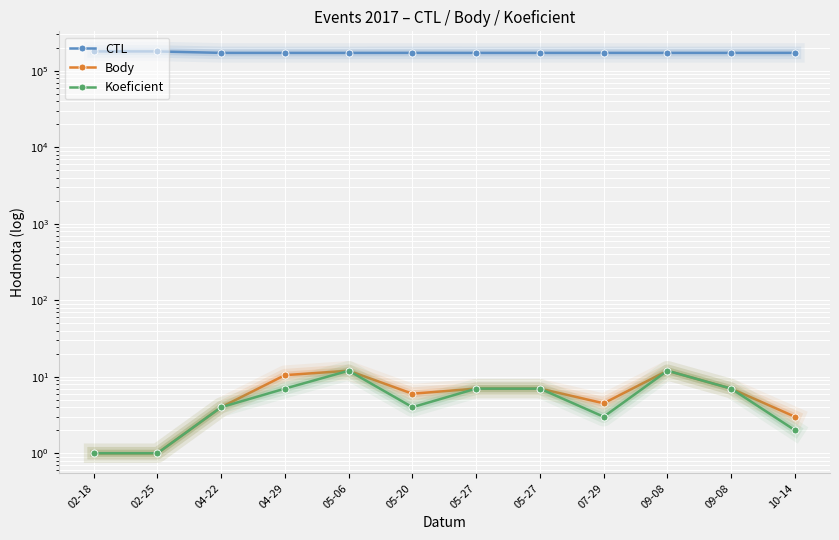

Reading left to right, extract all data points from this chart.

CTL: 02-18=179901.0	02-25=179902.0	04-22=172201.0	04-29=172111.0	05-06=172115.0	05-20=172301.0	05-27=172122.0	05-27=172123.0	07-29=172205.0	09-08=172158.0	09-08=172159.0	10-14=172303.0
Body: 02-18=1.0	02-25=1.0	04-22=4.0	04-29=10.5	05-06=12.0	05-20=6.0	05-27=7.0	05-27=7.0	07-29=4.5	09-08=12.0	09-08=7.0	10-14=3.0
Koeficient: 02-18=1.0	02-25=1.0	04-22=4.0	04-29=7.0	05-06=12.0	05-20=4.0	05-27=7.0	05-27=7.0	07-29=3.0	09-08=12.0	09-08=7.0	10-14=2.0